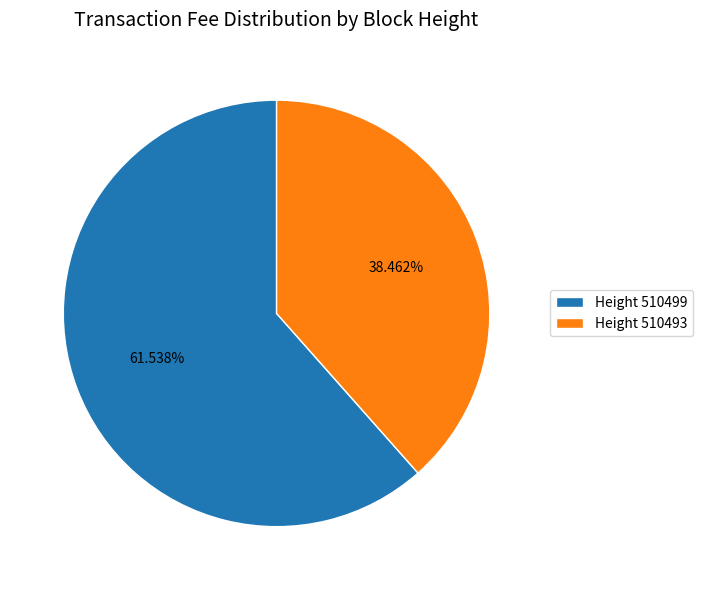

Which has a higher value, Height 510499 or Height 510493?

Height 510499